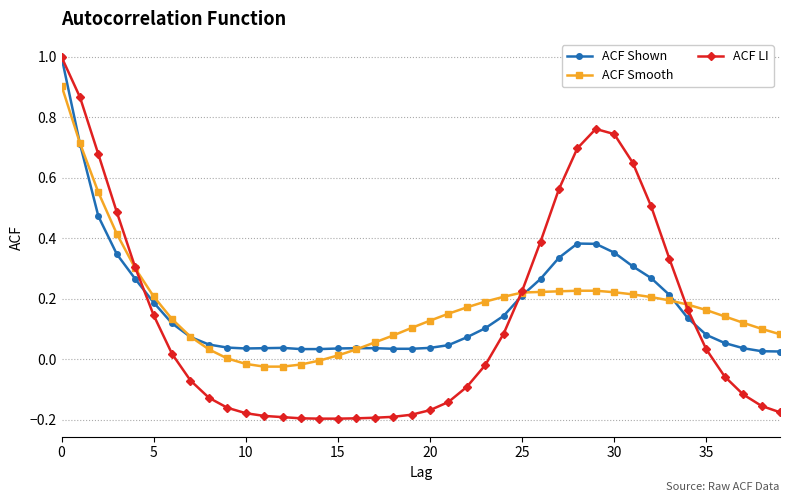

Which series has the widest spread of values?

ACF LI